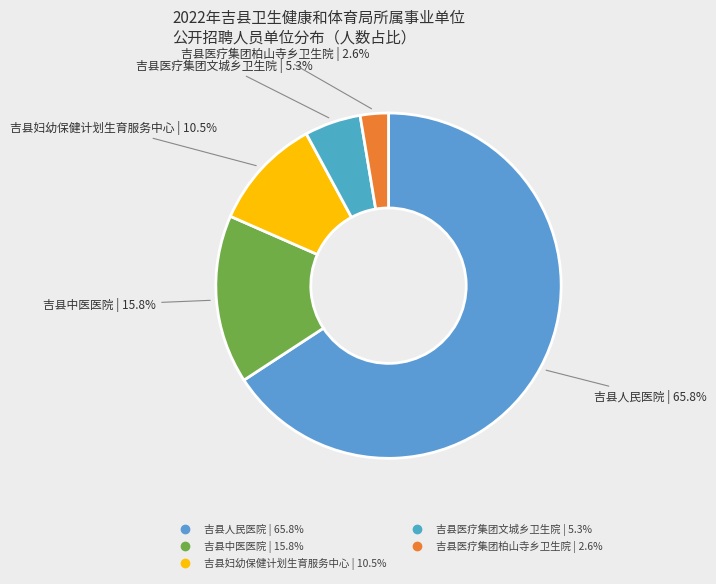

Approximately how many times larger is the value at 吉县人民医院 compared to 吉县中医医院?

4.2